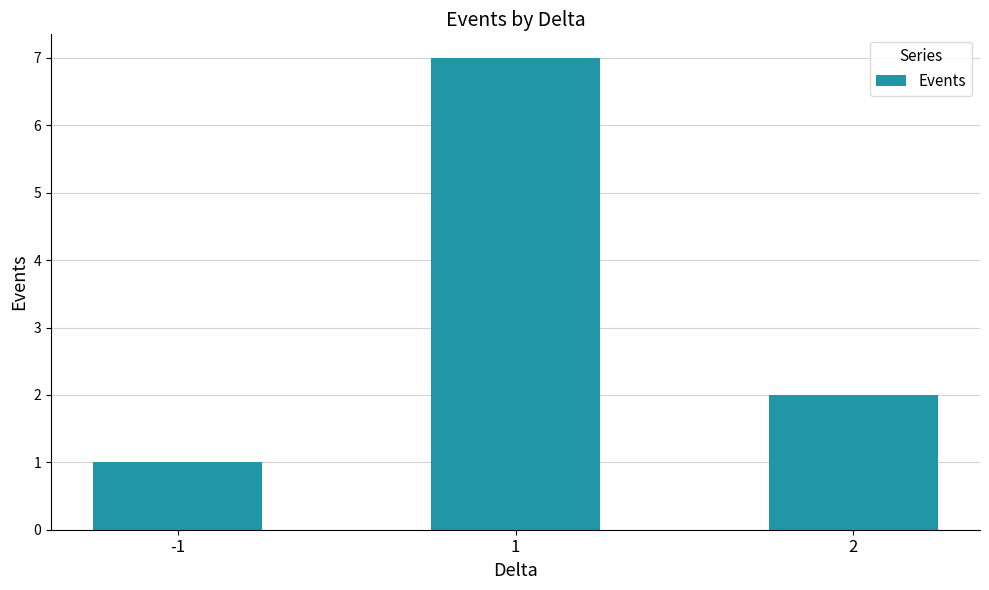

What is the minimum value shown in the chart?

1